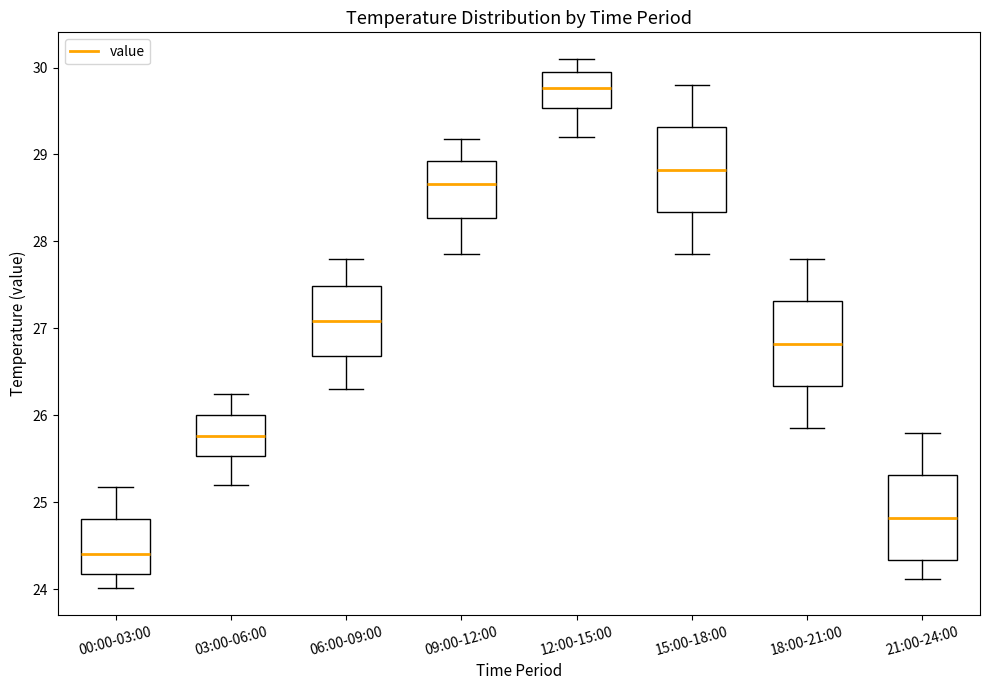

Reading left to right, transcribe this box plot: for each box, give where its median line is, the range the box spans, and where its two whiskers end, as read against the y-axis. The values are not printed on the chart, so give them approximately, as read against the axis.

00:00-03:00: median 24.4, box 24.2 to 24.8, whiskers 24.0 to 25.2
03:00-06:00: median 25.8, box 25.5 to 26.0, whiskers 25.2 to 26.3
06:00-09:00: median 27.1, box 26.7 to 27.5, whiskers 26.3 to 27.8
09:00-12:00: median 28.7, box 28.3 to 28.9, whiskers 27.9 to 29.2
12:00-15:00: median 29.8, box 29.5 to 30.0, whiskers 29.2 to 30.1
15:00-18:00: median 28.8, box 28.3 to 29.3, whiskers 27.9 to 29.8
18:00-21:00: median 26.8, box 26.3 to 27.3, whiskers 25.9 to 27.8
21:00-24:00: median 24.8, box 24.3 to 25.3, whiskers 24.1 to 25.8